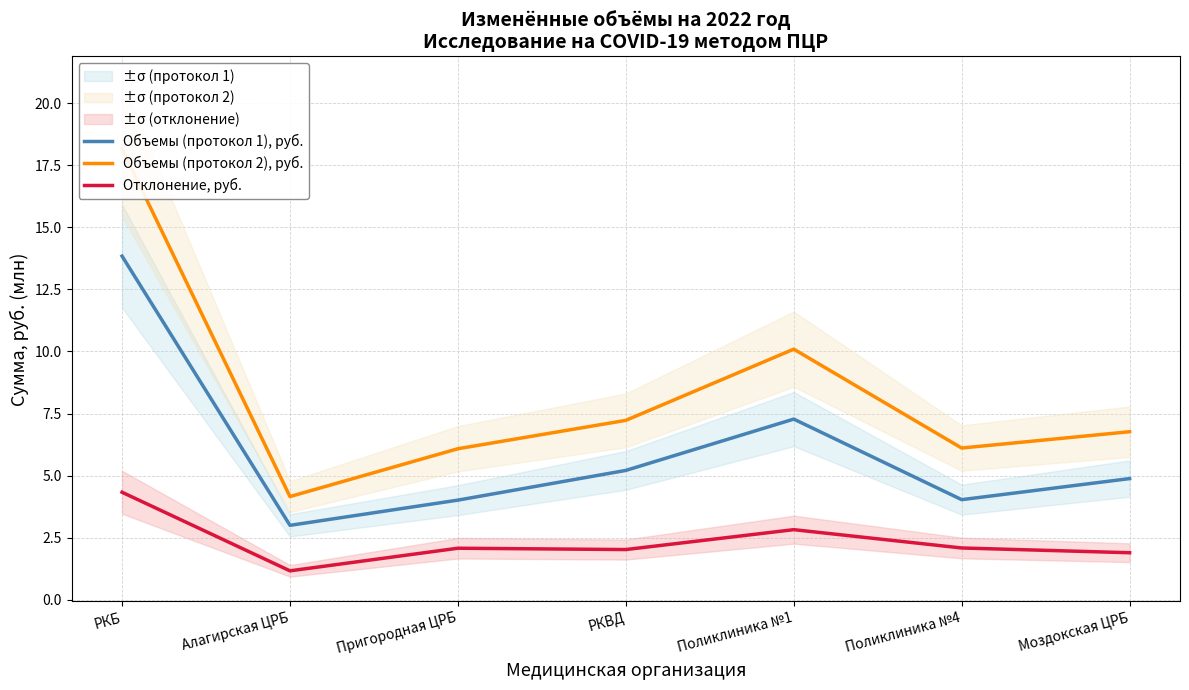

Reading left to right, list all the values displayed in this chart.

Объемы (протокол 1), руб.: РКБ=13.8	Алагирская ЦРБ=3.0	Пригородная ЦРБ=4.0	РКВД=5.2	Поликлиника №1=7.3	Поликлиника №4=4.0	Моздокская ЦРБ=4.9
Объемы (протокол 2), руб.: РКБ=18.2	Алагирская ЦРБ=4.2	Пригородная ЦРБ=6.1	РКВД=7.2	Поликлиника №1=10.1	Поликлиника №4=6.1	Моздокская ЦРБ=6.8
Отклонение, руб.: РКБ=4.3	Алагирская ЦРБ=1.2	Пригородная ЦРБ=2.1	РКВД=2.0	Поликлиника №1=2.8	Поликлиника №4=2.1	Моздокская ЦРБ=1.9